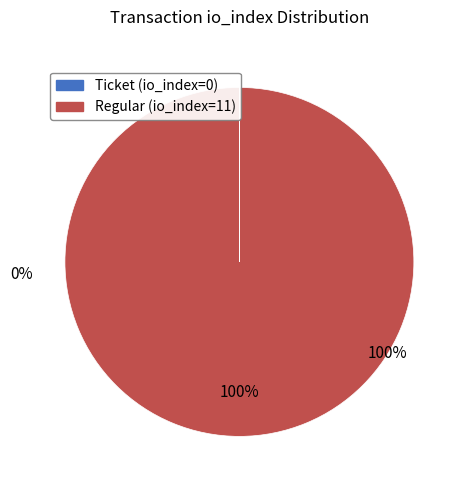

True or false: Regular (io_index=11) accounts for 100% of the total.

True